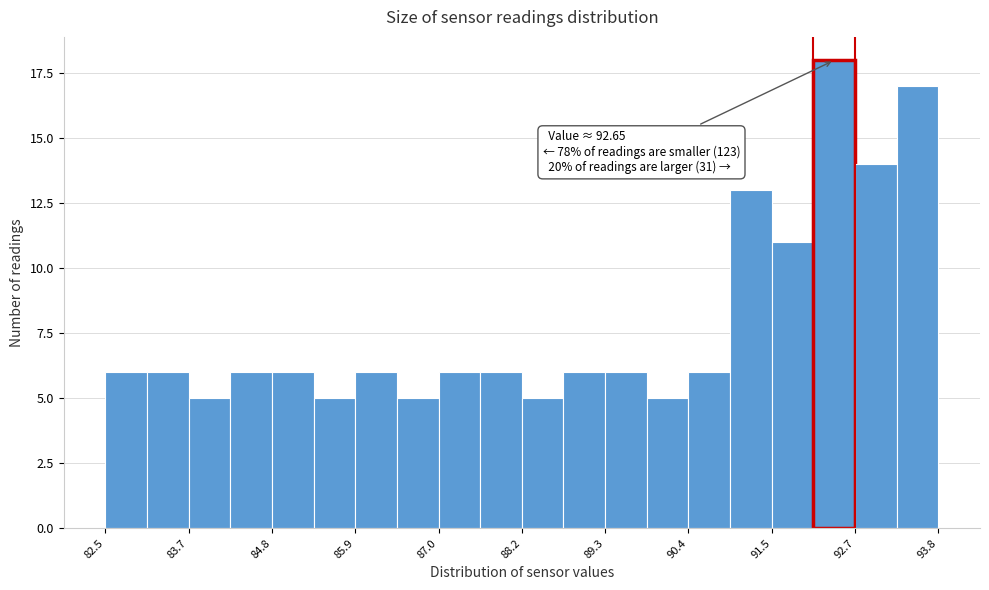

Read against the x-axis, roughly where is the centre of the tallest bar?

92.4